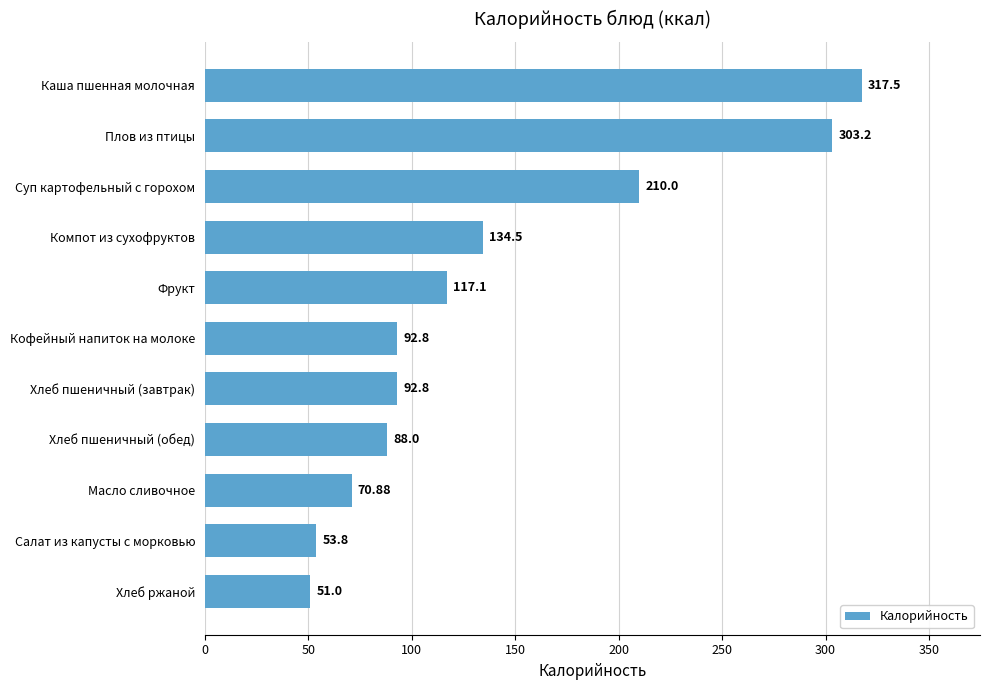

Count the number of data series in this chart.

1